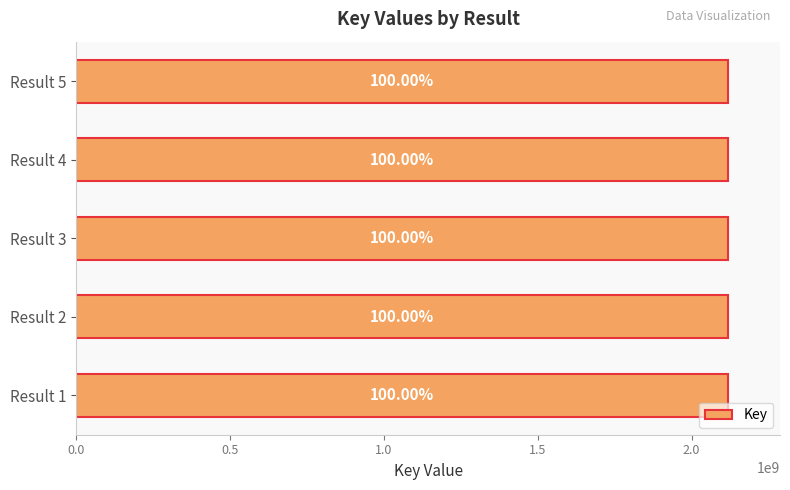

How many bars are there in total?

5